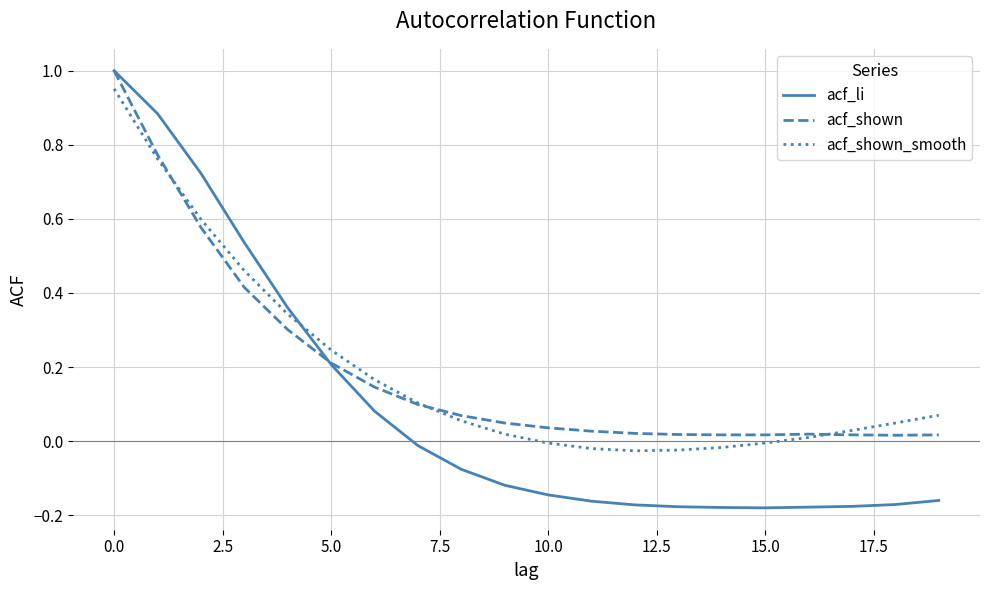

Which series has the widest spread of values?

acf_li